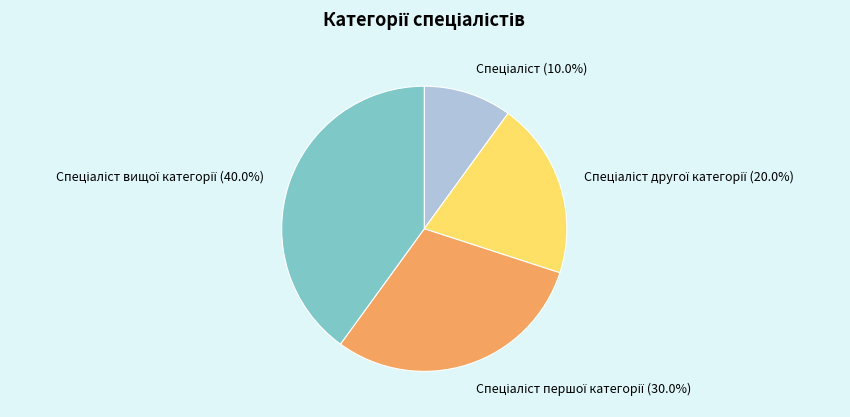

Is there any slice that represents more than half of the pie?

No